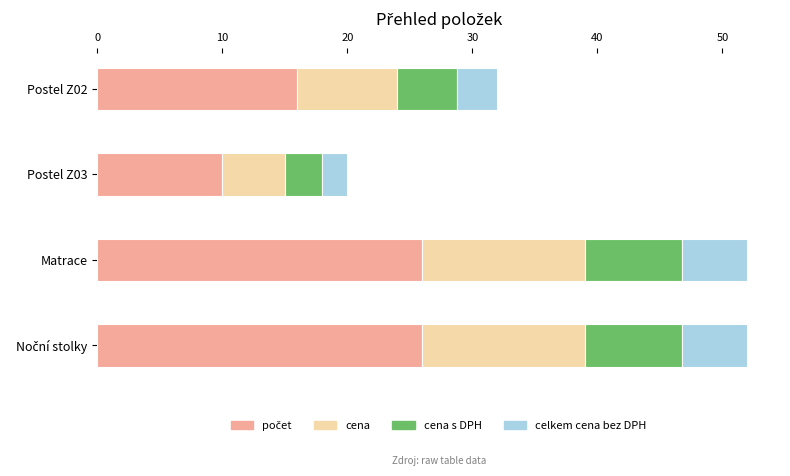

What is the total value across all series at Postel Z03?

20.0